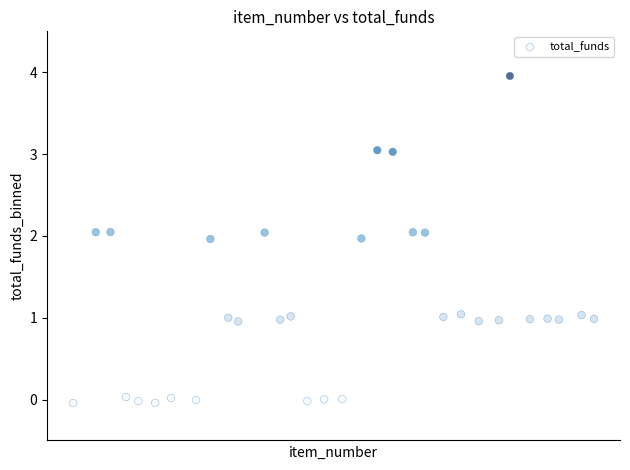

What is the range of Y values (max minus min)?

4.0